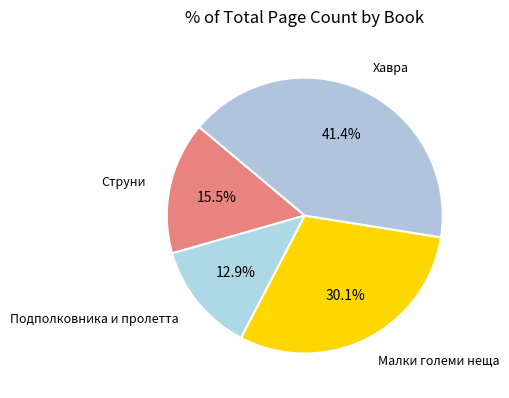

Does any single category account for the majority?

No